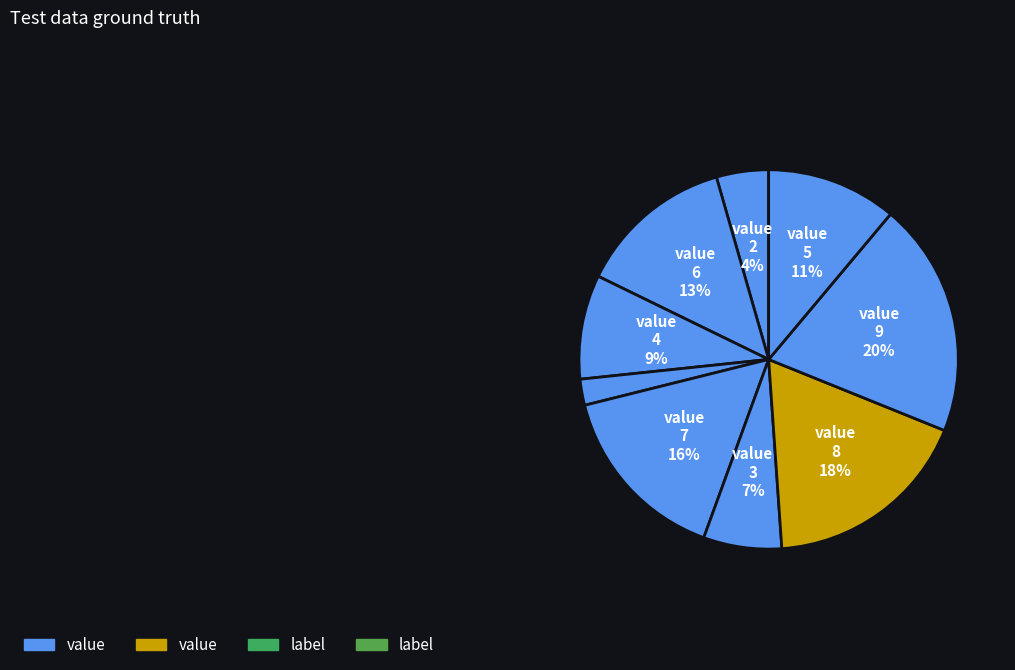

Count the number of slices in the pie.

9